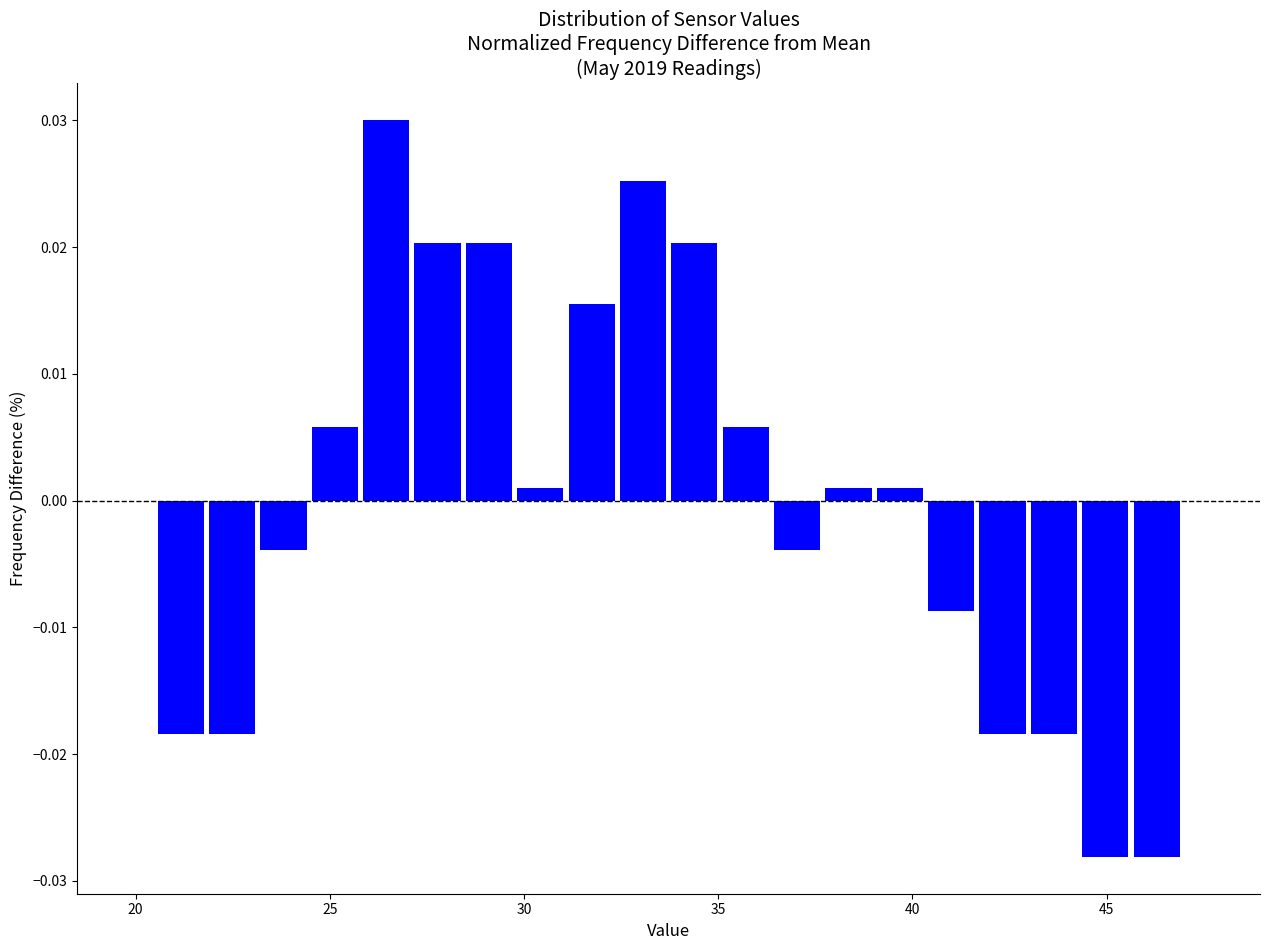

Read against the x-axis, roughly where is the centre of the tallest bar?

26.5